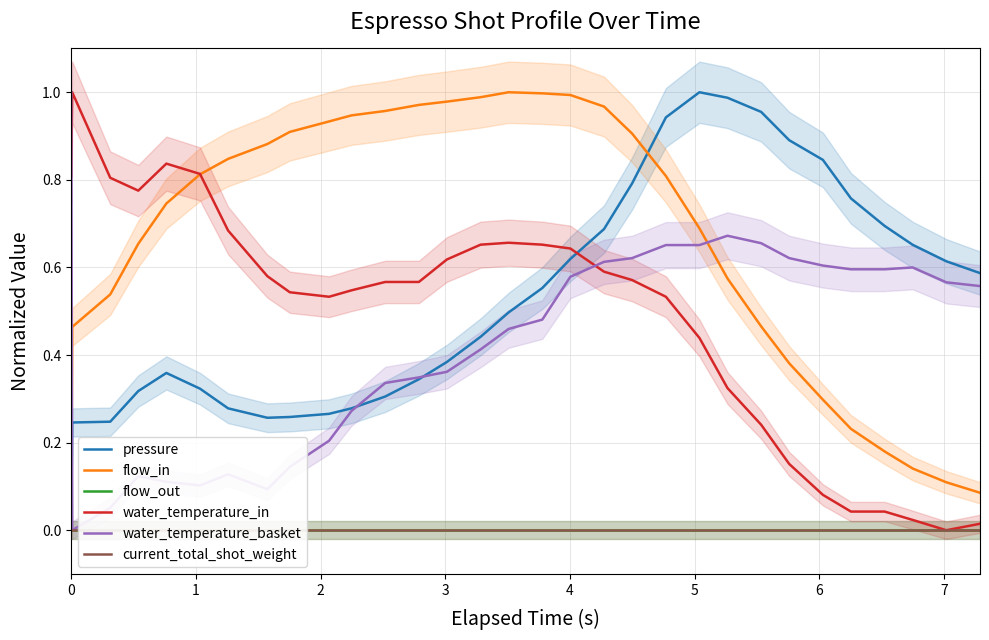

What is the difference between the second highest and minimum values in the flow_in series?

1.0